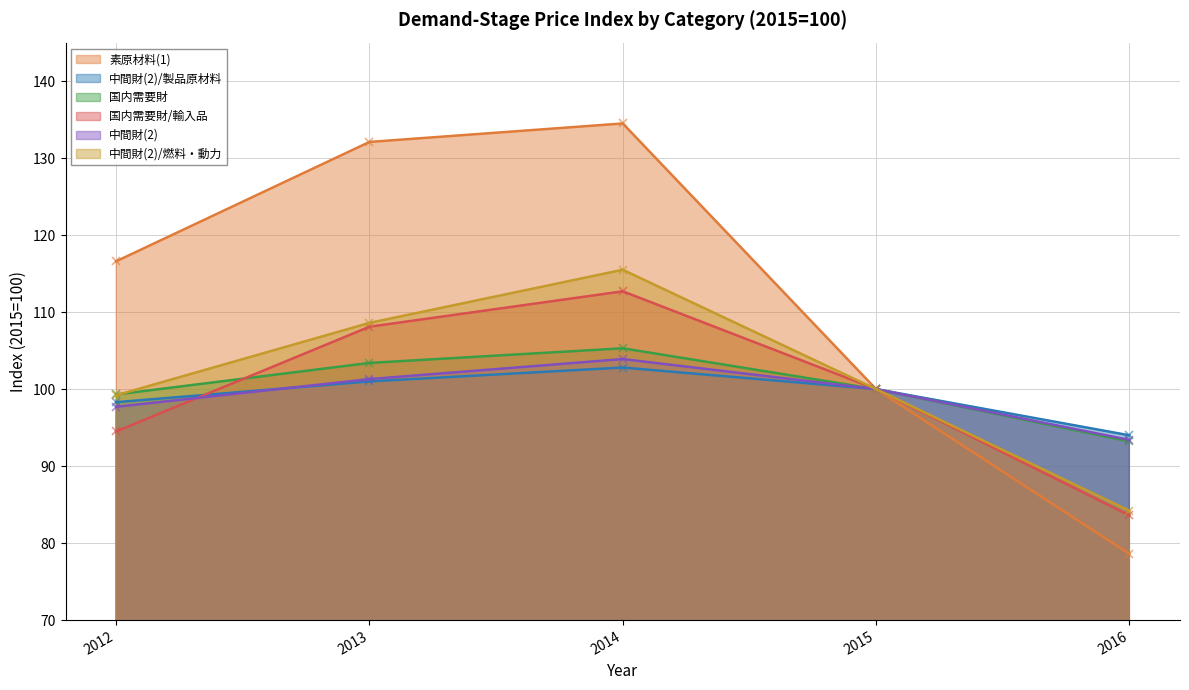

The value of 国内需要財/輸入品 at 2015 is 100.0. True or false?

True